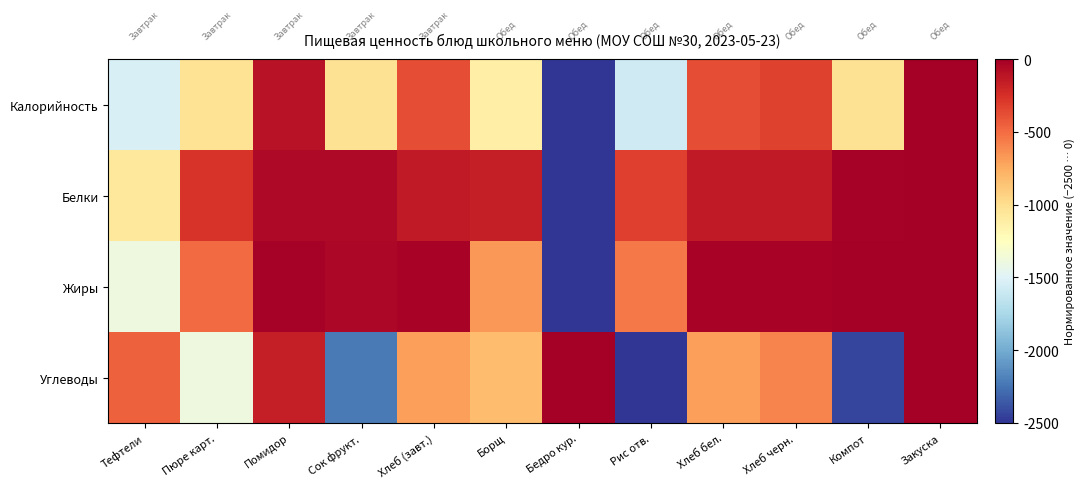

Between Тефтели and Хлеб (завт.), which series saw the biggest shift?

Жиры